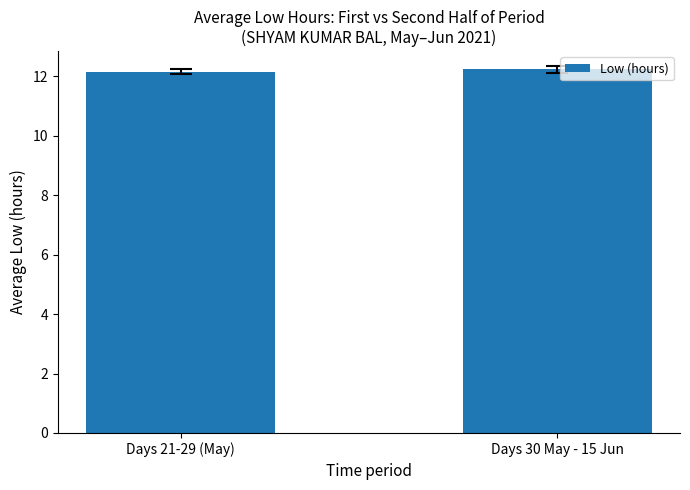

What position from the right is Days 30 May - 15 Jun?

1